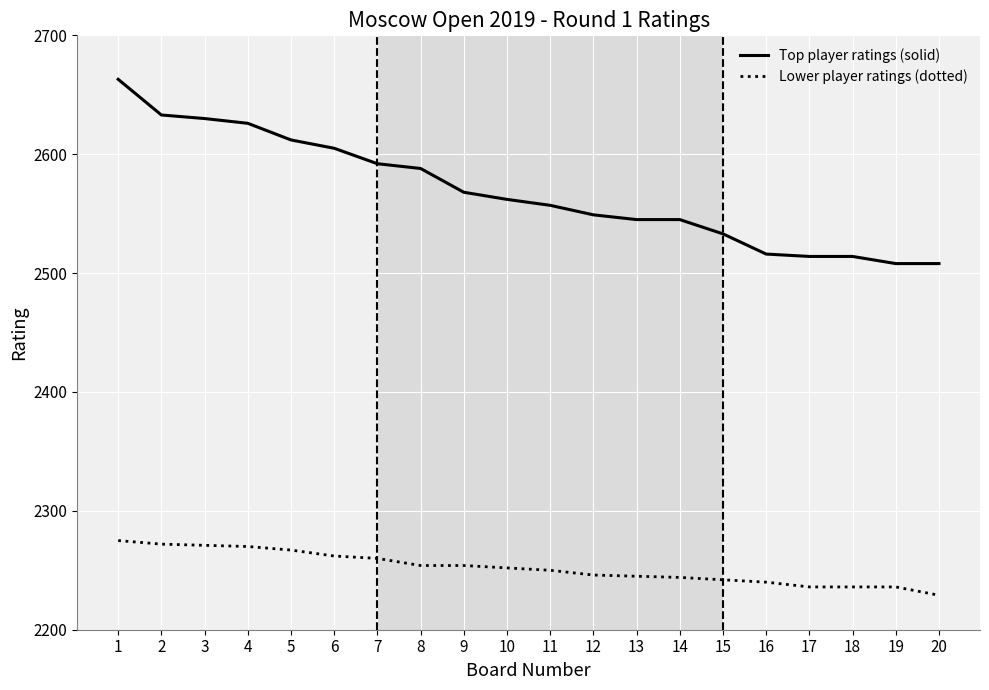

What is the difference between the Lower player ratings (dotted) values at 5 and 18?

31